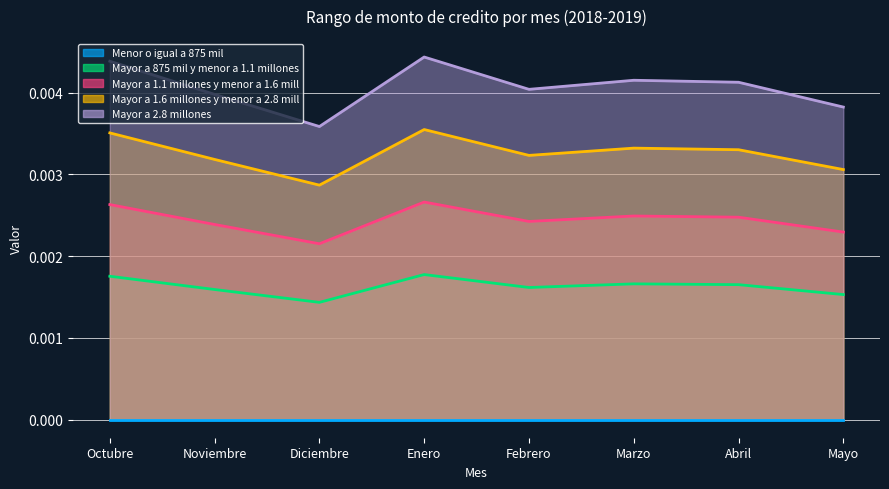

True or false: Mayor a 2.8 millones has more than 0 points higher than both neighbors.

True